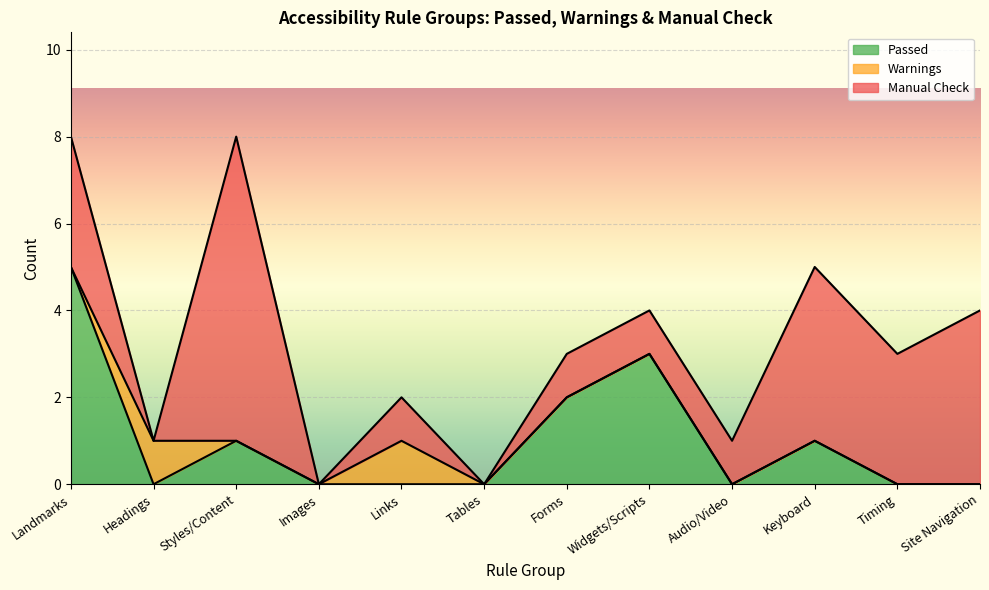

What are all the series names shown in the legend?

Passed, Warnings, Manual Check